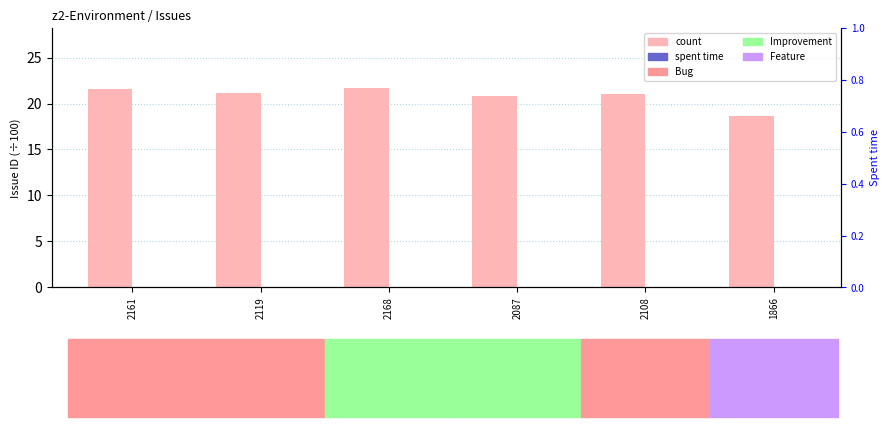

Rank the series by their average value, from highest to lowest.

count, spent time